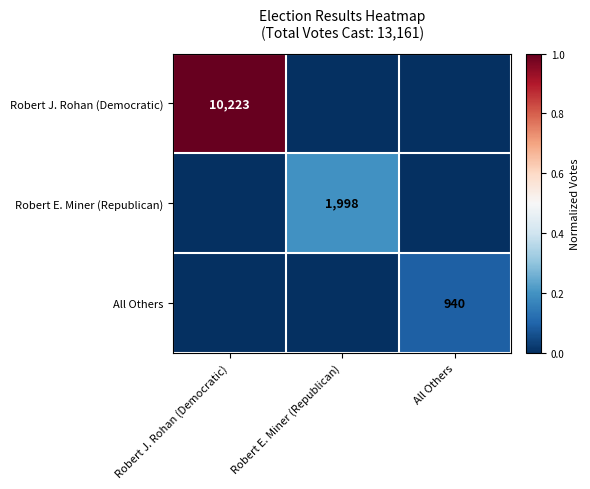

The value of Robert J. Rohan (Democratic) at Robert J. Rohan (Democratic) is 10223. True or false?

True